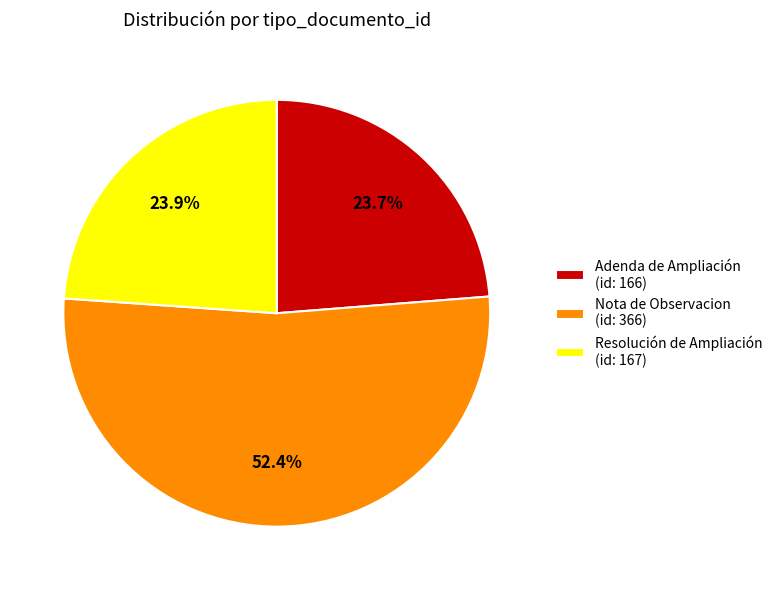

How many segments does this pie chart have?

3